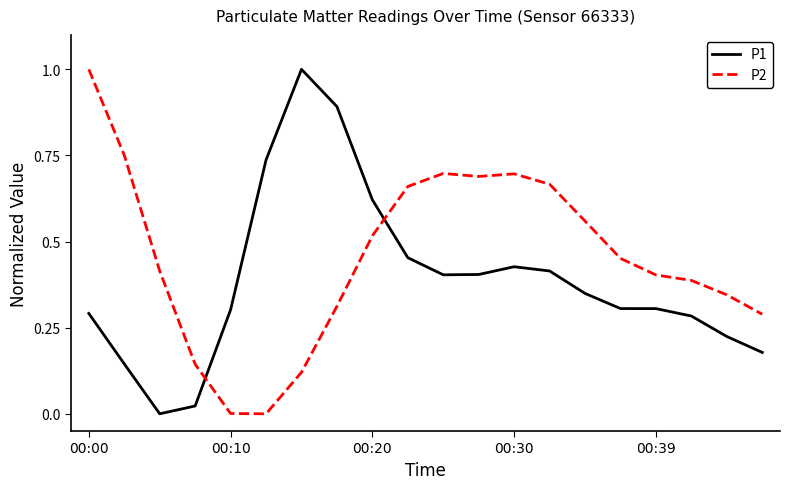

Rank the series by their average value, from highest to lowest.

P2, P1